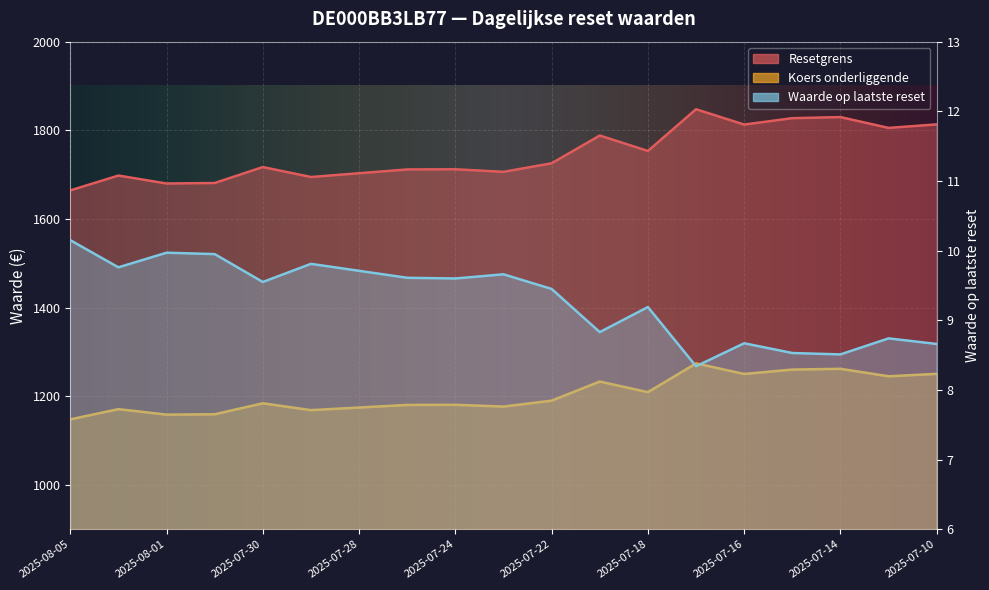

Does the chart display data point markers on the line(s)?

No